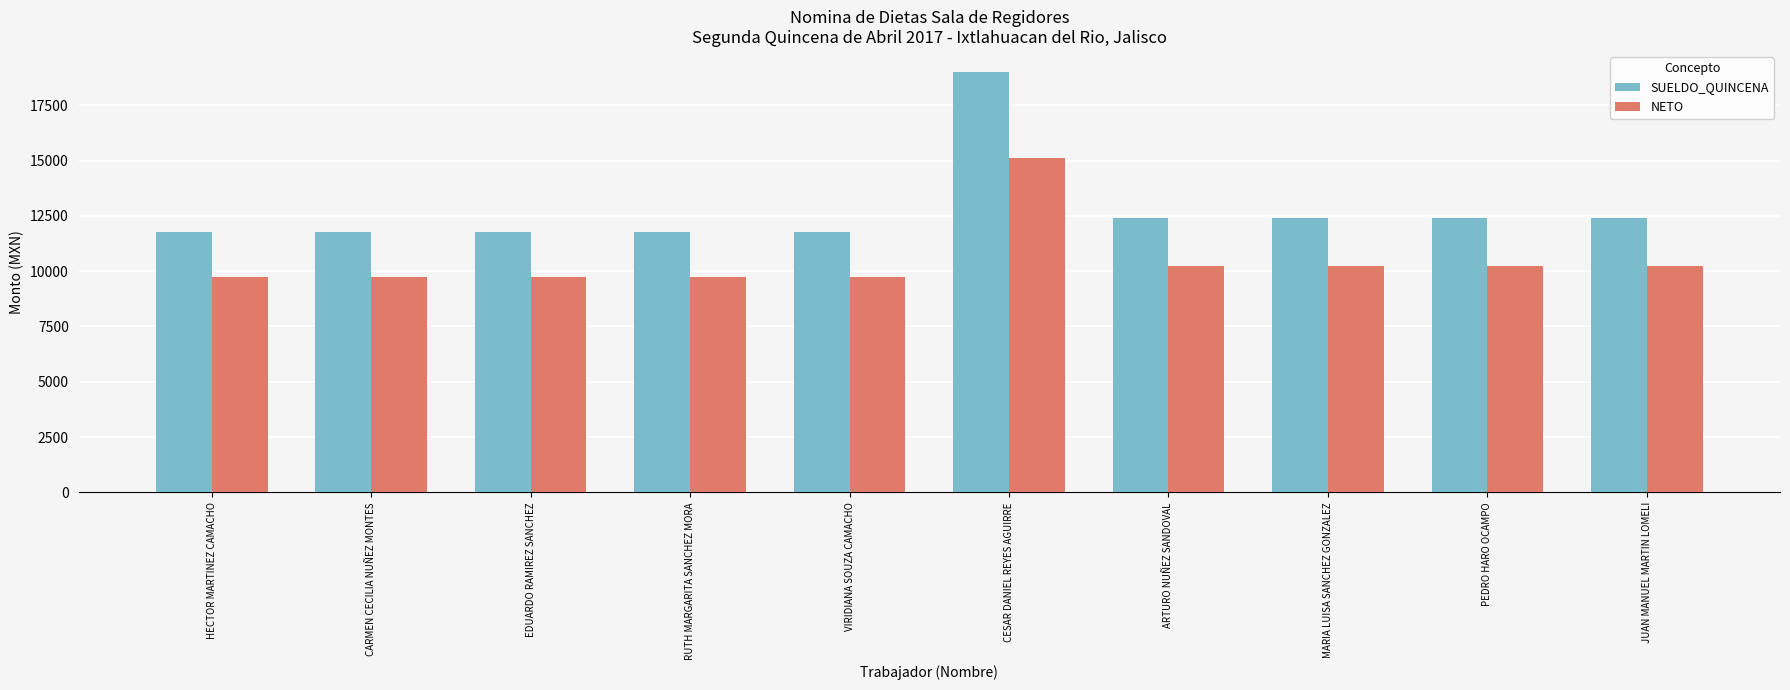

What is the value of the SUELDO_QUINCENA bar at the 5th from the left?

11752.3